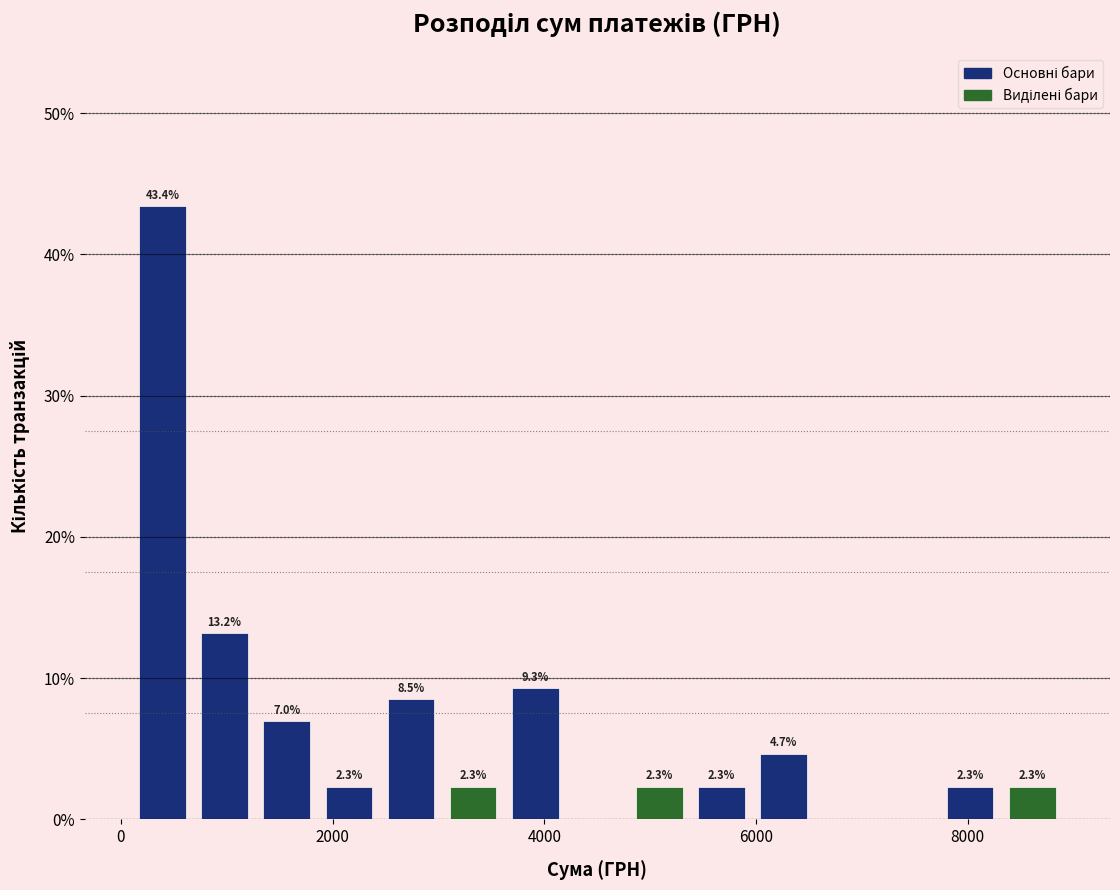

Read against the x-axis, roughly where is the centre of the tallest bar?

400